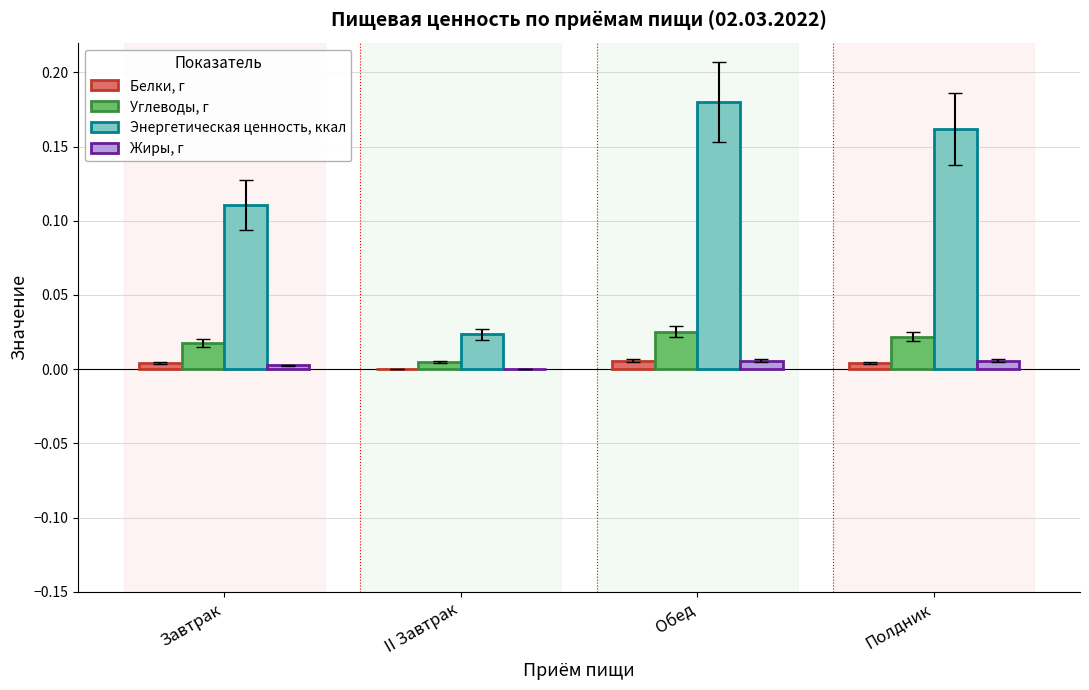

Are the bars horizontal?

No